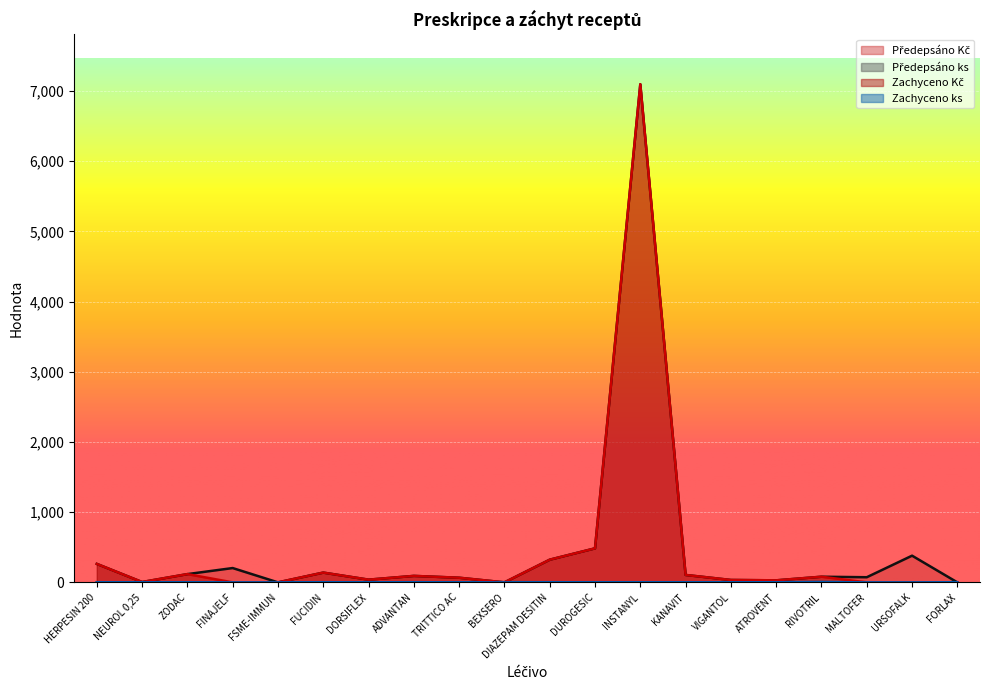

What is the maximum value for Zachyceno Kč?

7096.1